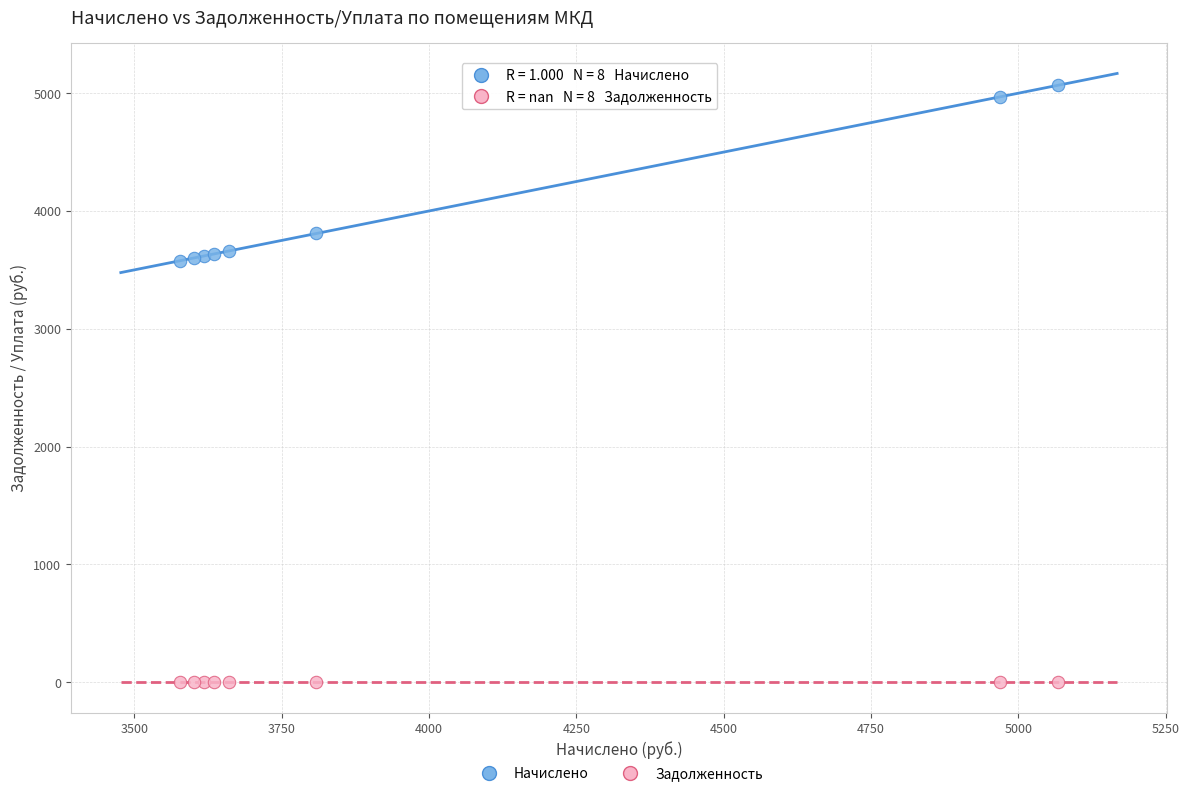

Which series contains the highest Y value?

Начислено